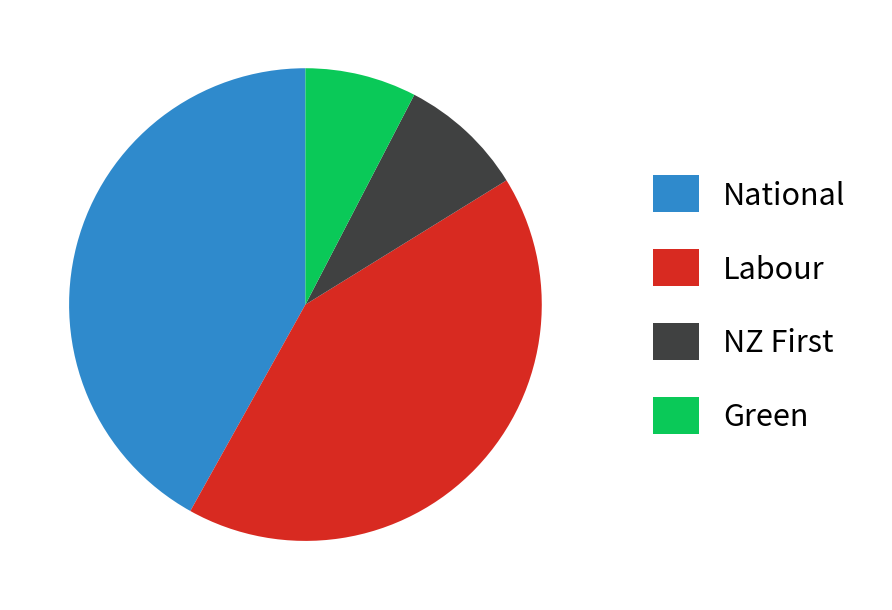

How many slices are in this pie chart?

4